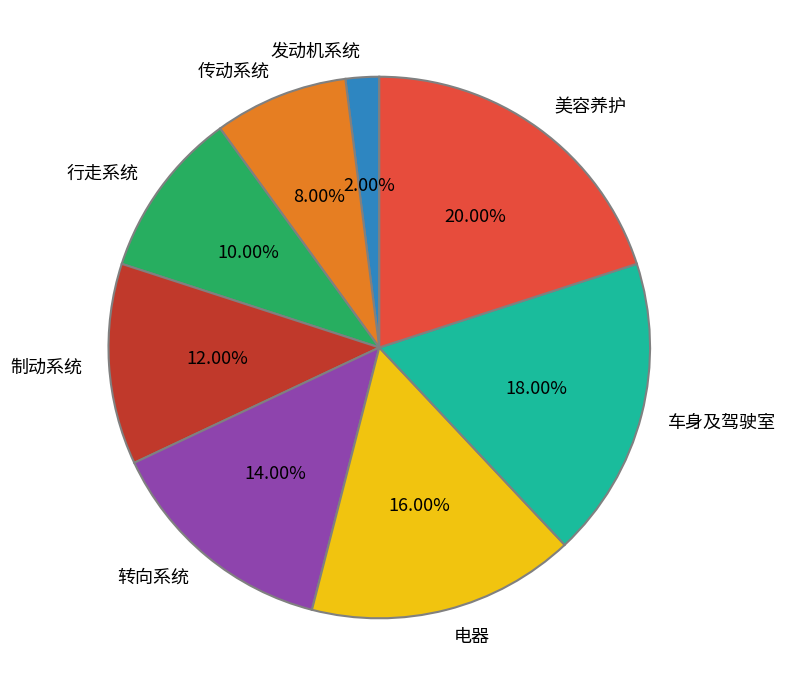

True or false: 制动系统 accounts for 12% of the total.

True